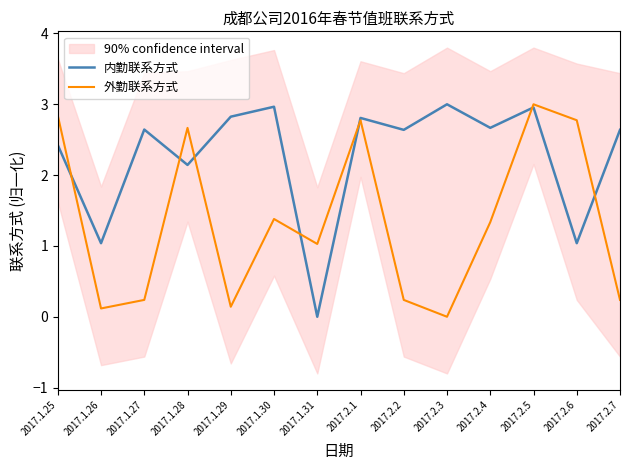

Where does the 外勤联系方式 series first go above 1?

2017.1.25